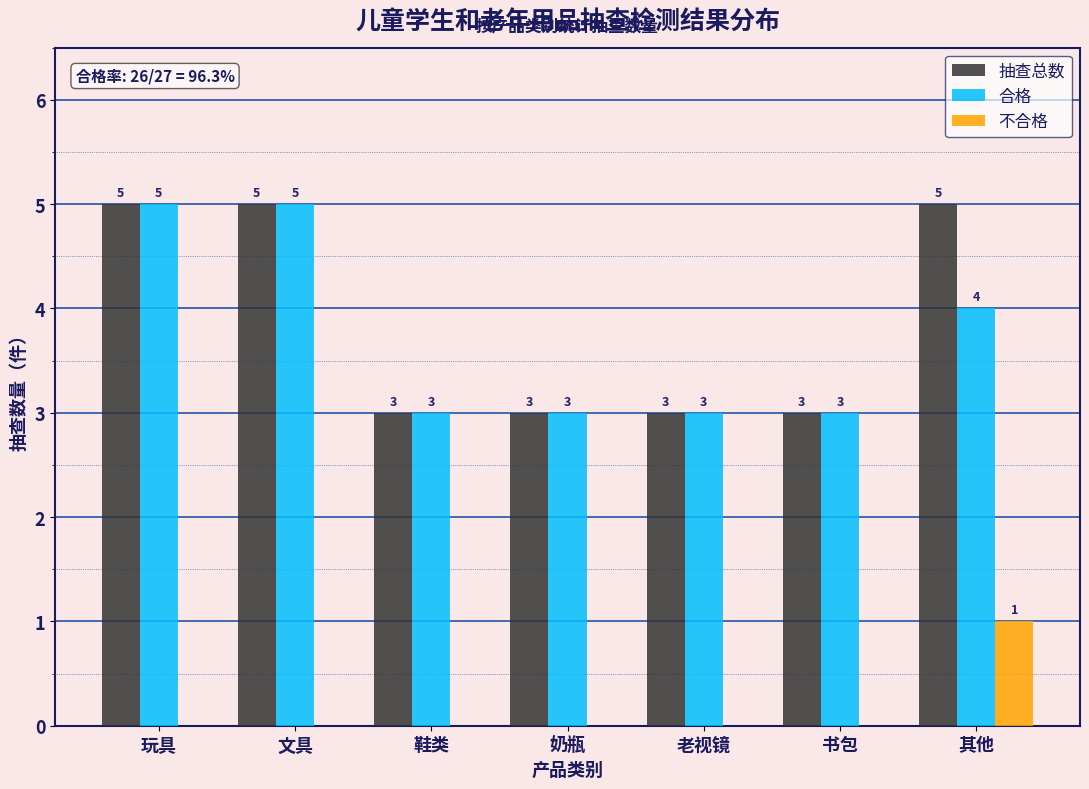

Reading right to left, extract all data points from this chart.

抽查总数: 其他=5	书包=3	老视镜=3	奶瓶=3	鞋类=3	文具=5	玩具=5
合格: 其他=4	书包=3	老视镜=3	奶瓶=3	鞋类=3	文具=5	玩具=5
不合格: 其他=1	书包=0	老视镜=0	奶瓶=0	鞋类=0	文具=0	玩具=0